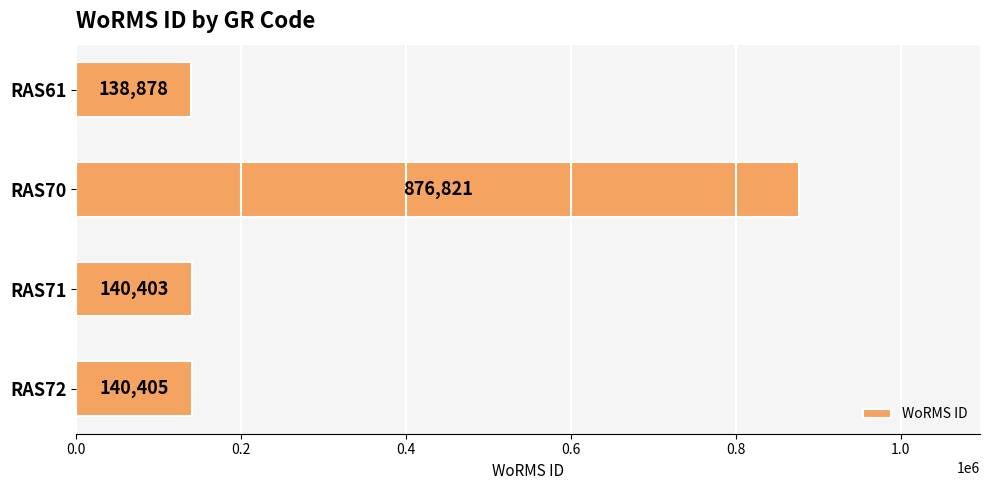

Reading top to bottom, extract all data points from this chart.

138878	876821	140403	140405